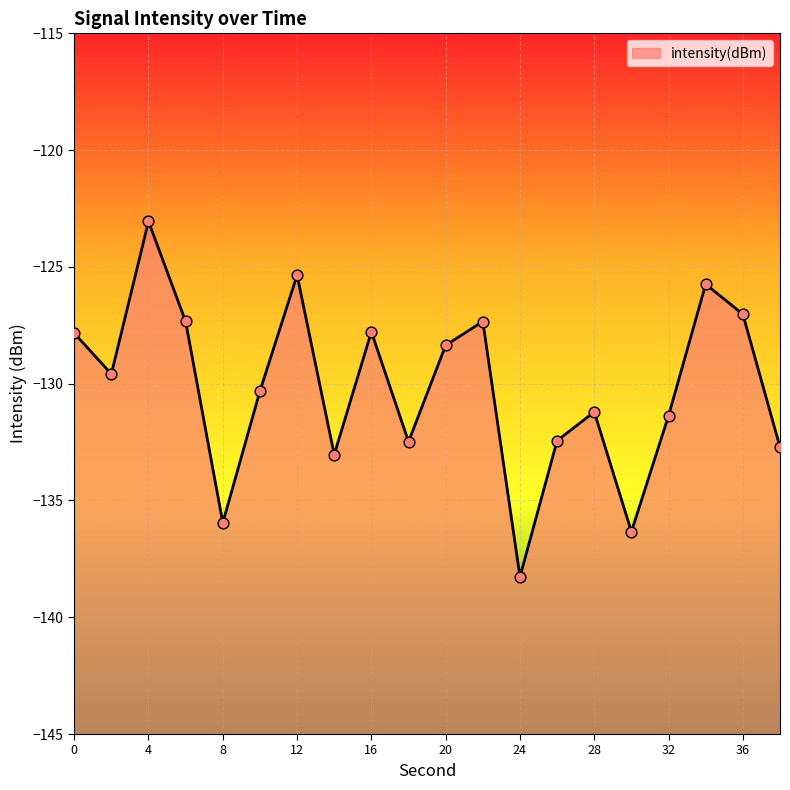

What is the change in value from 6 to 20?

-1.0